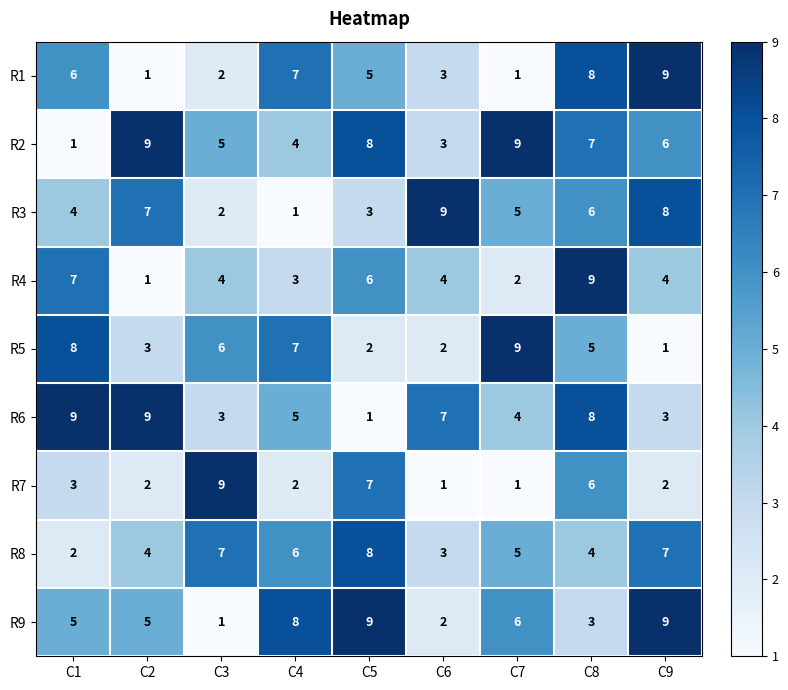

Is it true that R3 equals 5 at C5?

False